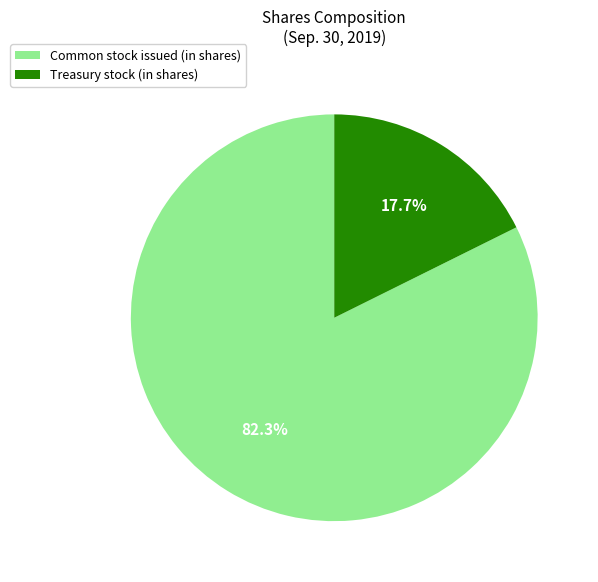

Between Common stock issued (in shares) and Treasury stock (in shares), which is larger?

Common stock issued (in shares)